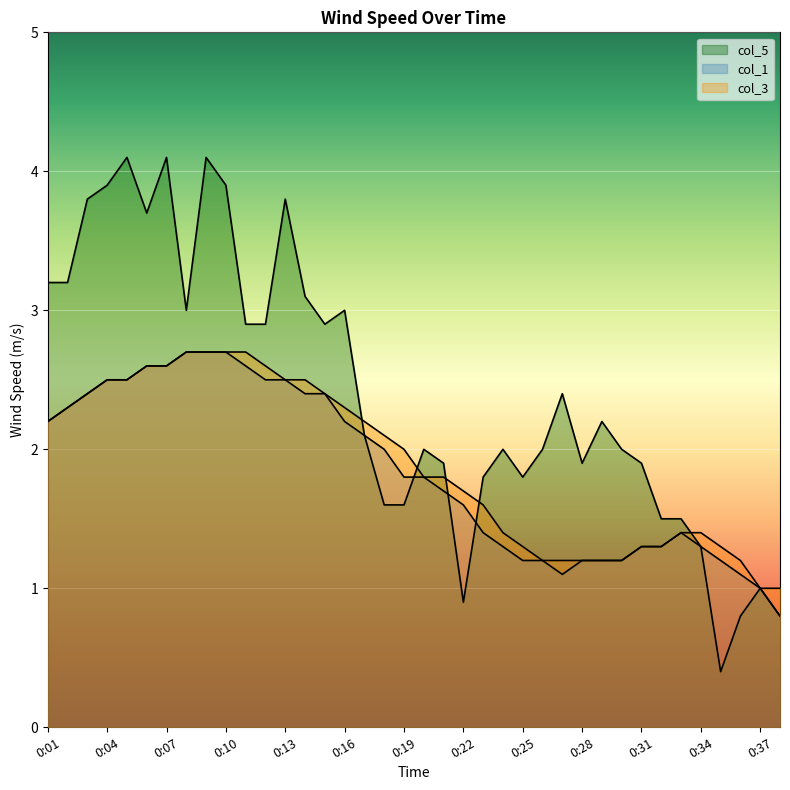

Reading left to right, list all the values displayed in this chart.

col_5: 0:01=3.2	0:02=3.2	0:03=3.8	0:04=3.9	0:05=4.1	0:06=3.7	0:07=4.1	0:08=3.0	0:09=4.1	0:10=3.9	0:11=2.9	0:12=2.9	0:13=3.8	0:14=3.1	0:15=2.9	0:16=3.0	0:17=2.1	0:18=1.6	0:19=1.6	0:20=2.0	0:21=1.9	0:22=0.9	0:23=1.8	0:24=2.0	0:25=1.8	0:26=2.0	0:27=2.4	0:28=1.9	0:29=2.2	0:30=2.0	0:31=1.9	0:32=1.5	0:33=1.5	0:34=1.3	0:35=0.4	0:36=0.8	0:37=1.0	0:38=0.8
col_1: 0:01=2.2	0:02=2.3	0:03=2.4	0:04=2.5	0:05=2.5	0:06=2.6	0:07=2.6	0:08=2.7	0:09=2.7	0:10=2.7	0:11=2.6	0:12=2.5	0:13=2.5	0:14=2.4	0:15=2.4	0:16=2.2	0:17=2.1	0:18=2.0	0:19=1.8	0:20=1.8	0:21=1.7	0:22=1.6	0:23=1.4	0:24=1.3	0:25=1.2	0:26=1.2	0:27=1.1	0:28=1.2	0:29=1.2	0:30=1.2	0:31=1.3	0:32=1.3	0:33=1.4	0:34=1.3	0:35=1.2	0:36=1.1	0:37=1.0	0:38=0.8
col_3: 0:01=2.2	0:02=2.3	0:03=2.4	0:04=2.5	0:05=2.5	0:06=2.6	0:07=2.6	0:08=2.7	0:09=2.7	0:10=2.7	0:11=2.7	0:12=2.6	0:13=2.5	0:14=2.5	0:15=2.4	0:16=2.3	0:17=2.2	0:18=2.1	0:19=2.0	0:20=1.8	0:21=1.8	0:22=1.7	0:23=1.6	0:24=1.4	0:25=1.3	0:26=1.2	0:27=1.2	0:28=1.2	0:29=1.2	0:30=1.2	0:31=1.3	0:32=1.3	0:33=1.4	0:34=1.4	0:35=1.3	0:36=1.2	0:37=1.0	0:38=1.0